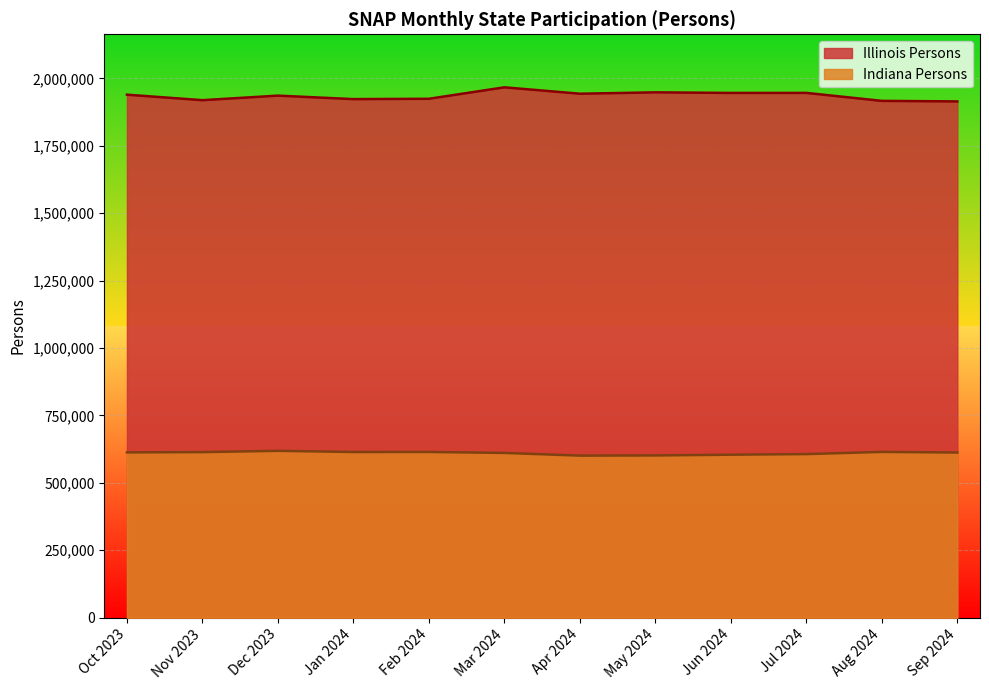

Where is the first local minimum for Illinois Persons?

Nov 2023